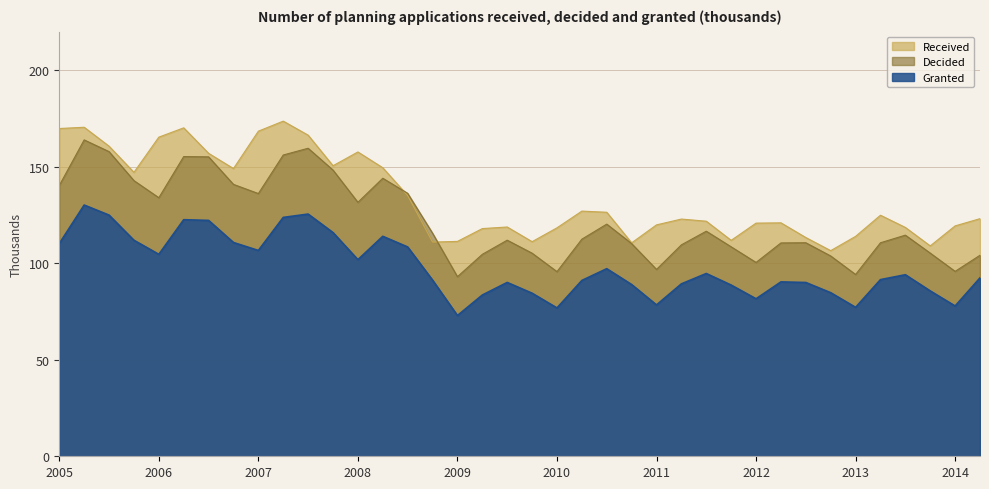

Which series has the largest total across all categories?

Received